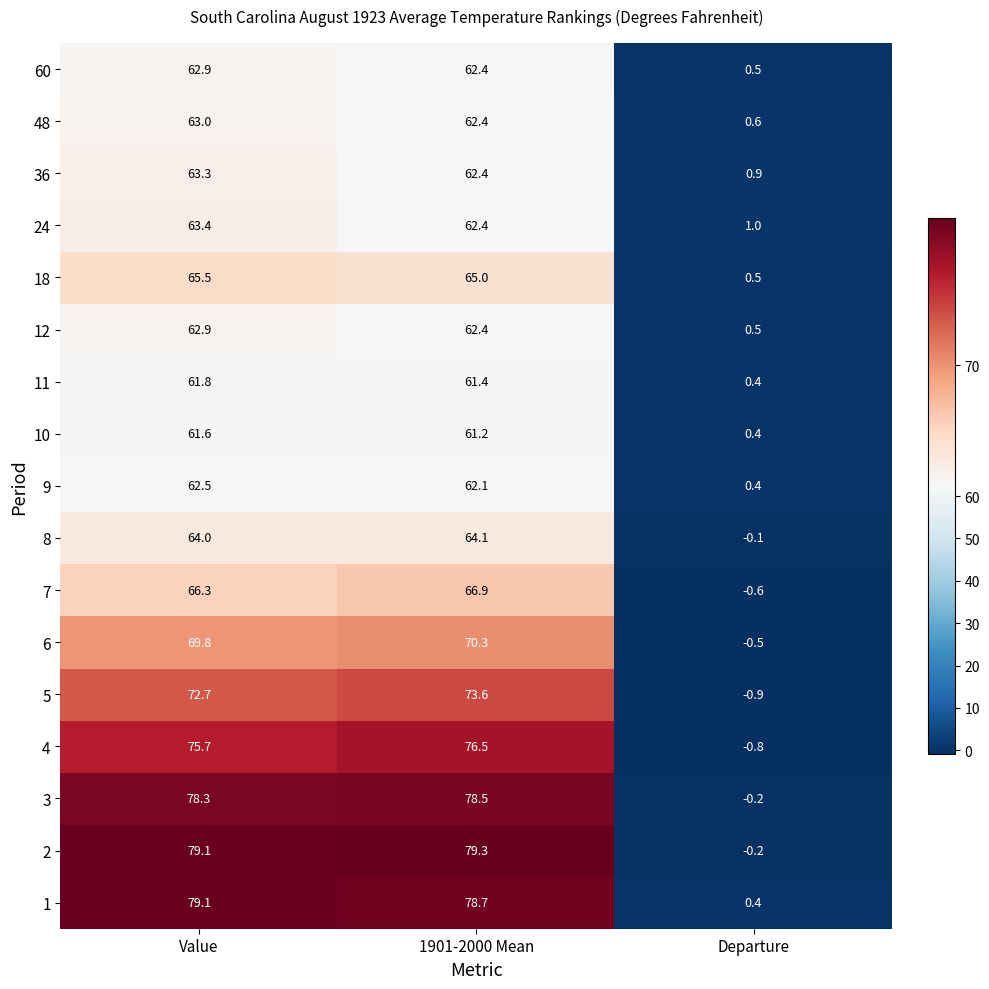

What is the difference between the 60 values at Value and Departure?

62.4